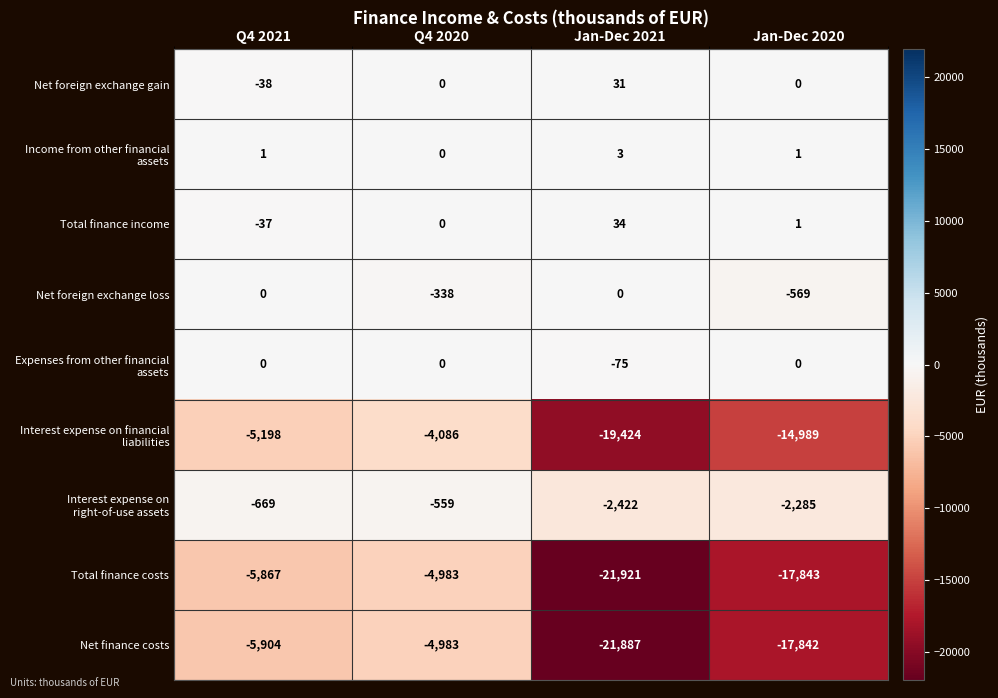

Rank the categories by Total finance income value from highest to lowest.

Jan-Dec 2021, Jan-Dec 2020, Q4 2020, Q4 2021